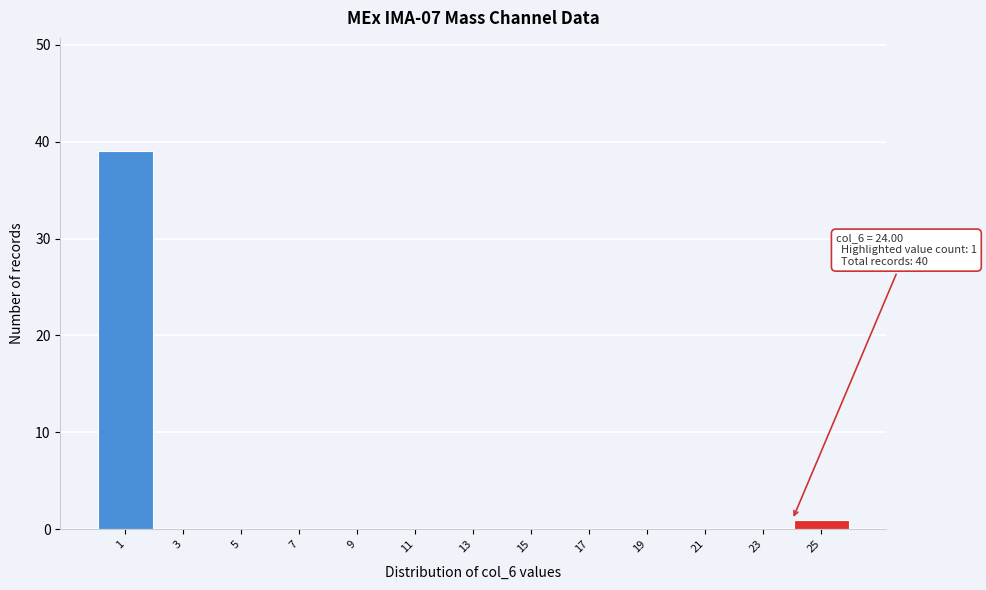

Reading right to left, extract all data points from this chart.

25=1	23=0	21=0	19=0	17=0	15=0	13=0	11=0	9=0	7=0	5=0	3=0	1=39